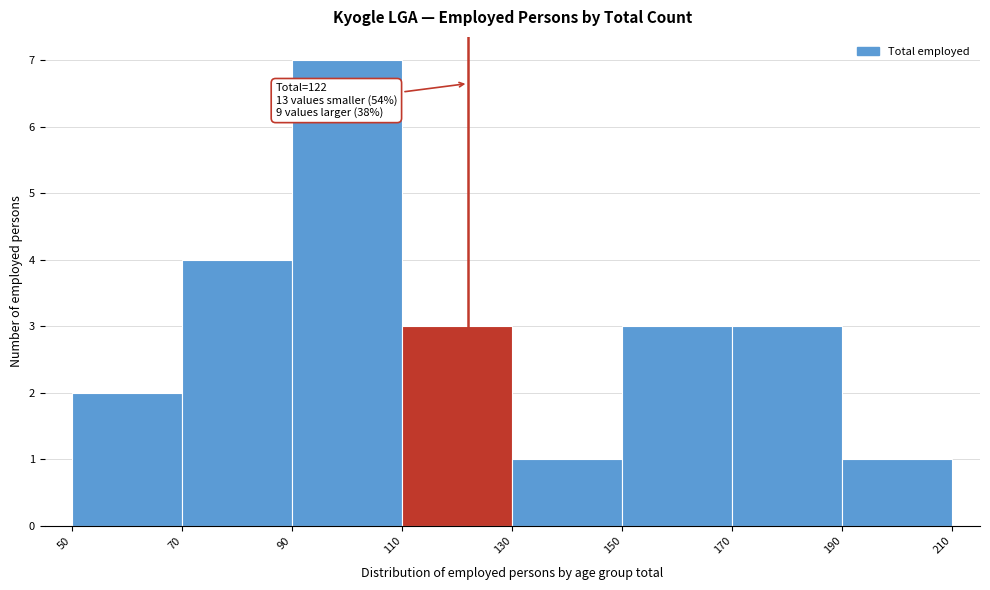

Over which range of the x-axis is the bar tallest?

90 to 110